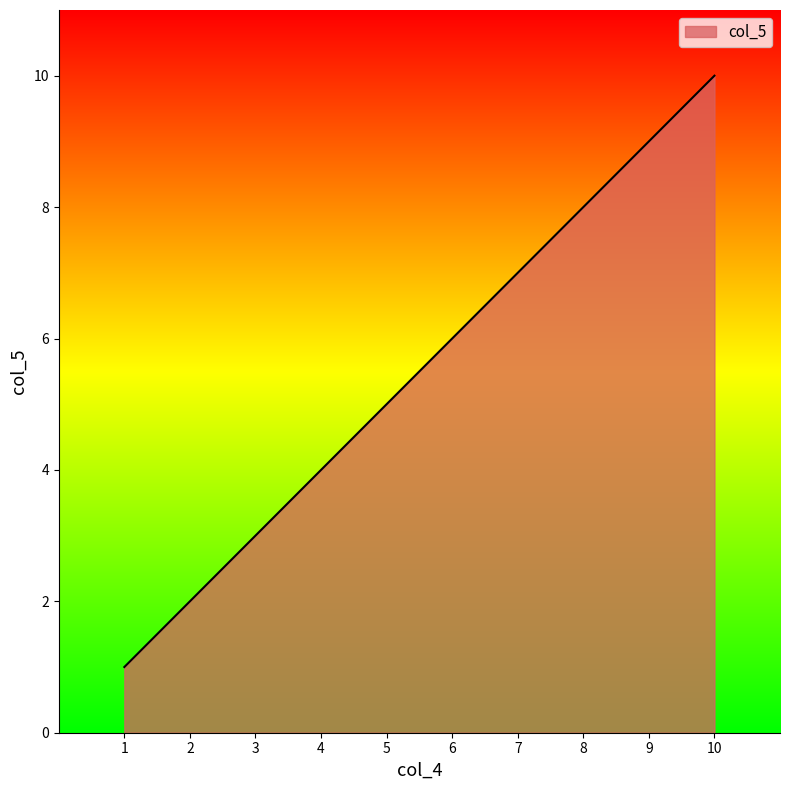

What is the change in value from 4 to 8?

+4